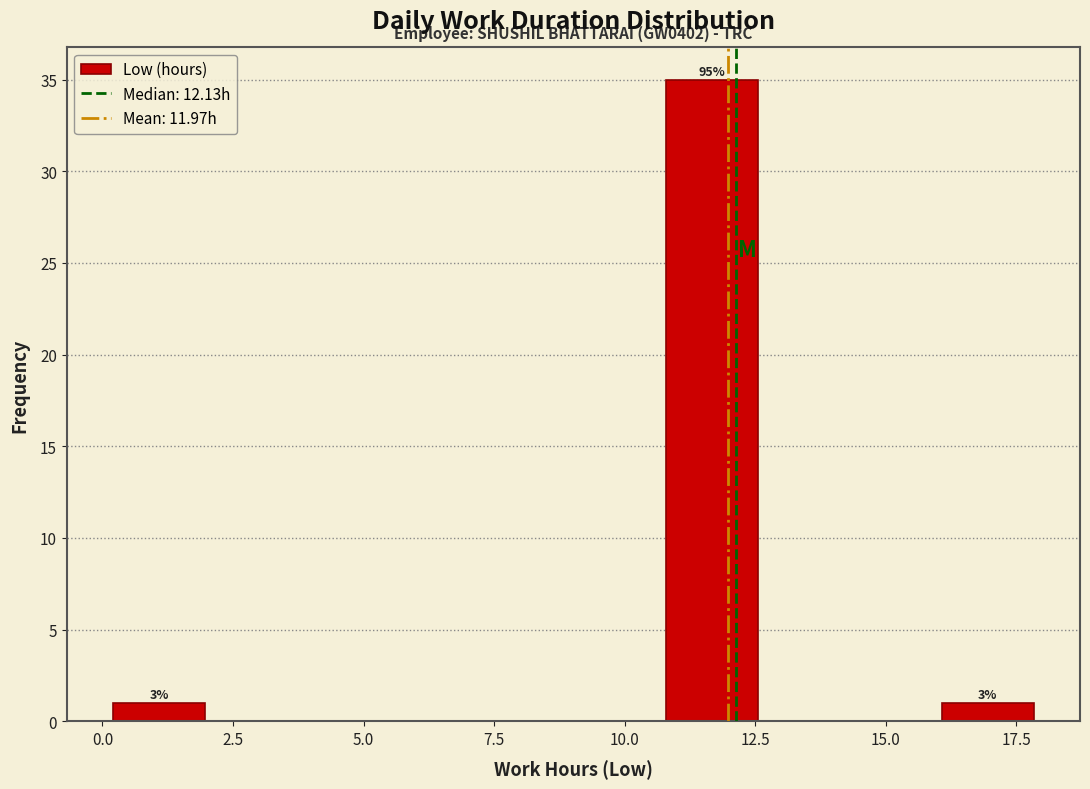

Around what value on the x-axis is the tallest bar? Give the approximate position of its centre, as read against the axis.

11.5